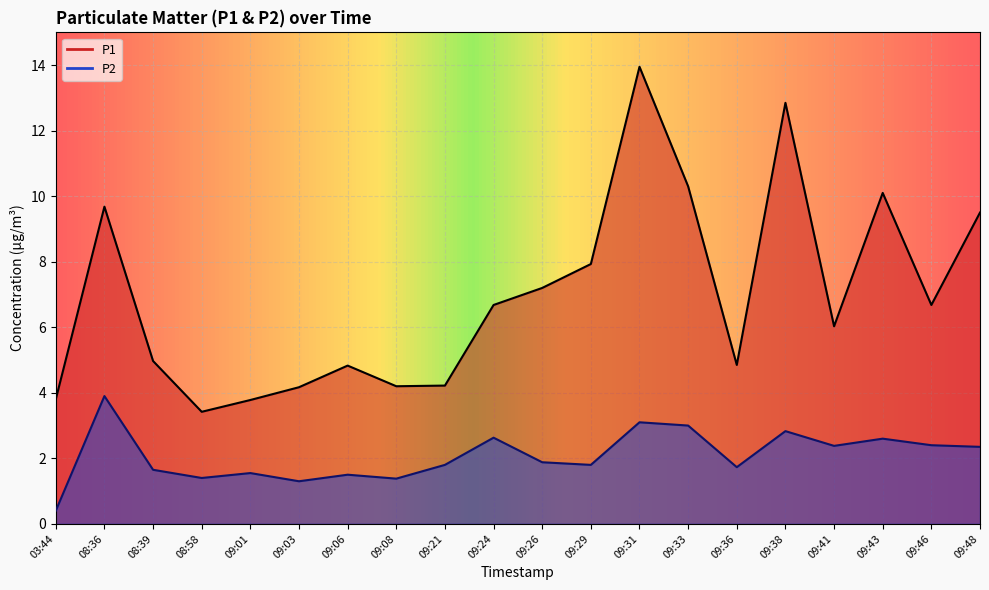

What is the total value across all series at 09:08?

5.6